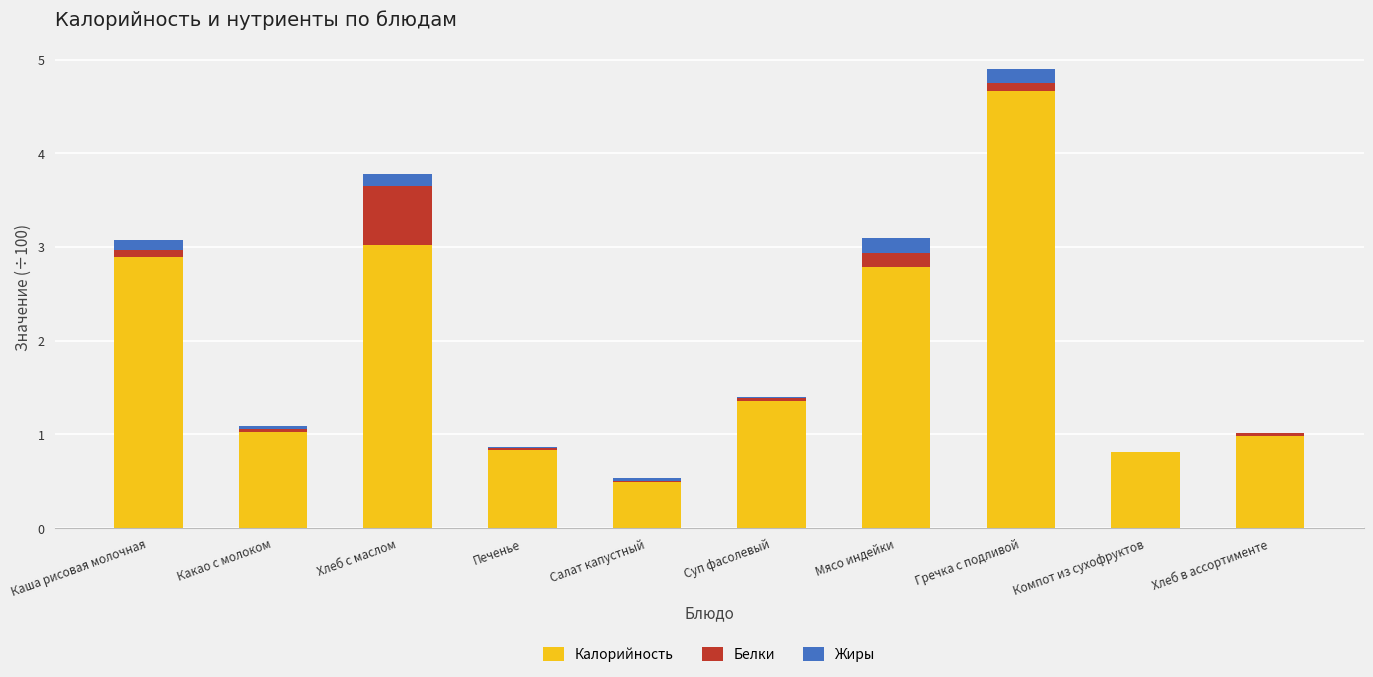

At which category is the sum across all series the highest?

Гречка с подливой